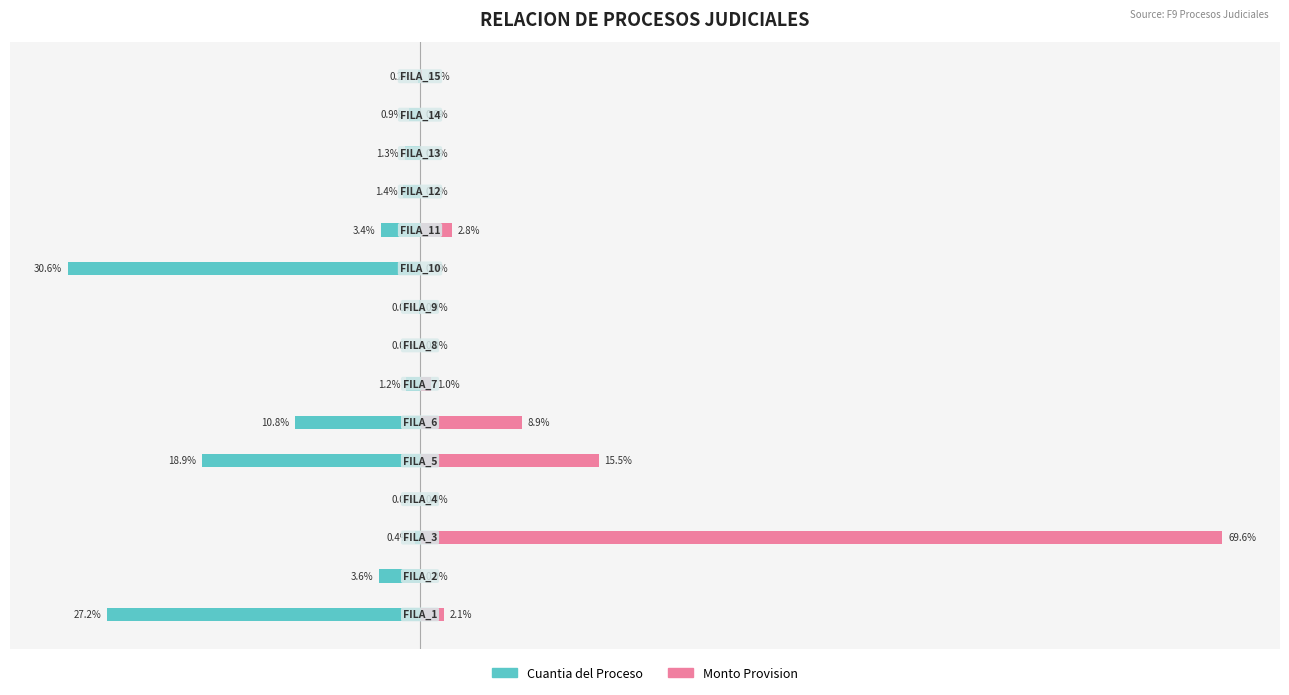

Which series changed the most between 7 and 8?

Cuantia del Proceso